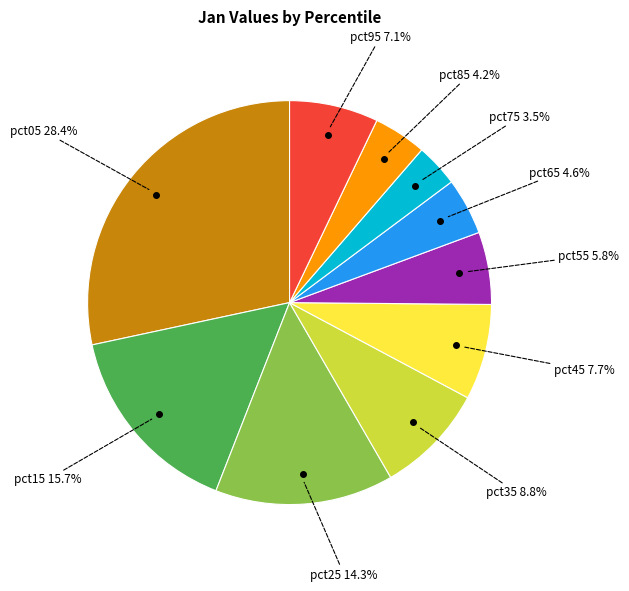

To the nearest percent, what is the difference between the largest and smallest slice percentages?

25%